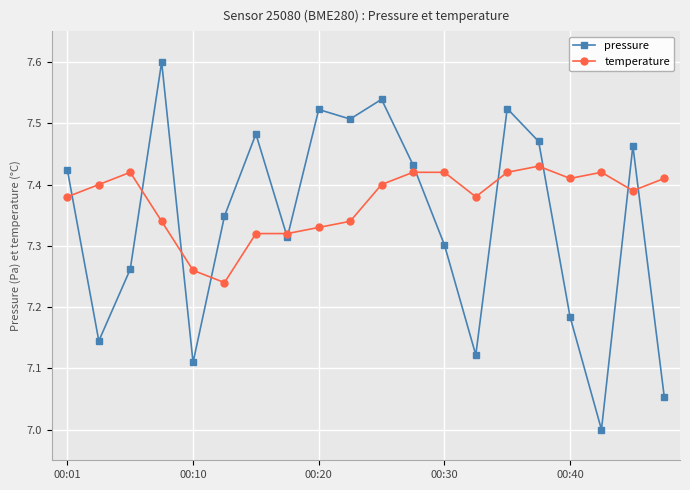

How many interior local valleys does the pressure series have?

6